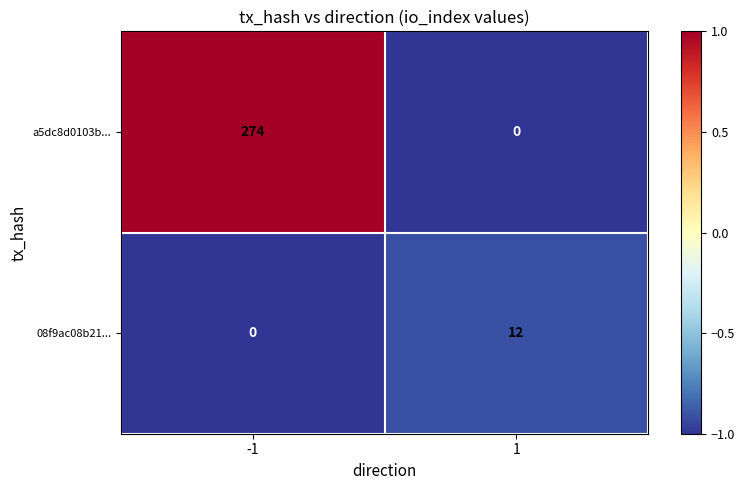

List the series in order of their overall mean, highest first.

a5dc8d0103b..., 08f9ac08b21...